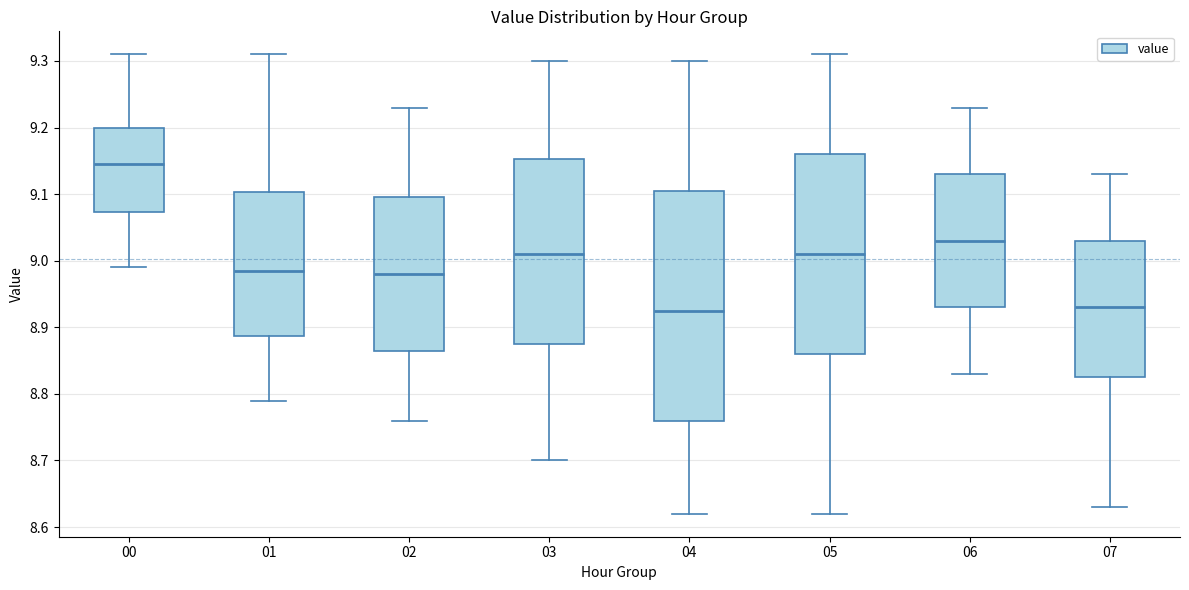

Reading left to right, transcribe this box plot: for each box, give where its median line is, the range the box spans, and where its two whiskers end, as read against the y-axis. The values are not printed on the chart, so give them approximately, as read against the axis.

00: median 9.15, box 9.07 to 9.20, whiskers 8.99 to 9.31
01: median 8.99, box 8.89 to 9.10, whiskers 8.79 to 9.31
02: median 8.98, box 8.87 to 9.10, whiskers 8.76 to 9.23
03: median 9.01, box 8.88 to 9.15, whiskers 8.70 to 9.30
04: median 8.93, box 8.76 to 9.11, whiskers 8.62 to 9.30
05: median 9.01, box 8.86 to 9.16, whiskers 8.62 to 9.31
06: median 9.03, box 8.93 to 9.13, whiskers 8.83 to 9.23
07: median 8.93, box 8.83 to 9.03, whiskers 8.63 to 9.13